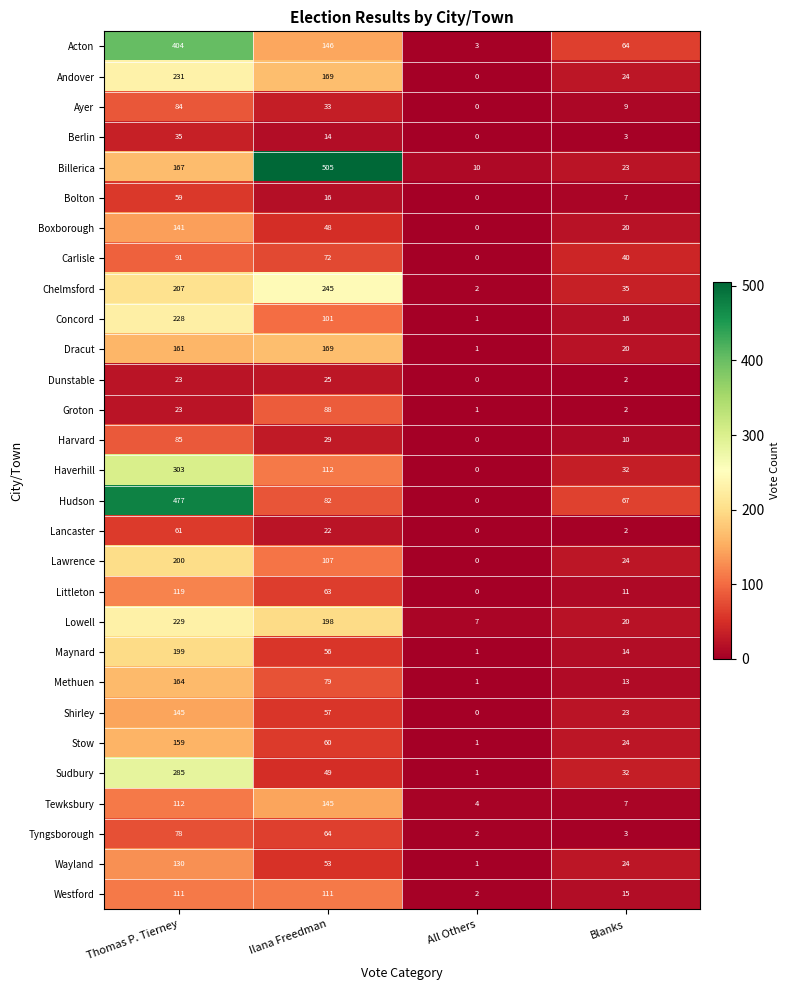

Read the Shirley value at Blanks.

23